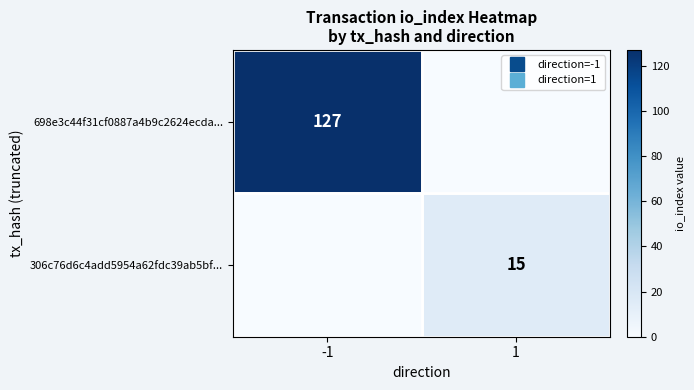

How many data points in 306c76d6c4add5954a62fdc39ab5bf... are less than 15?

1